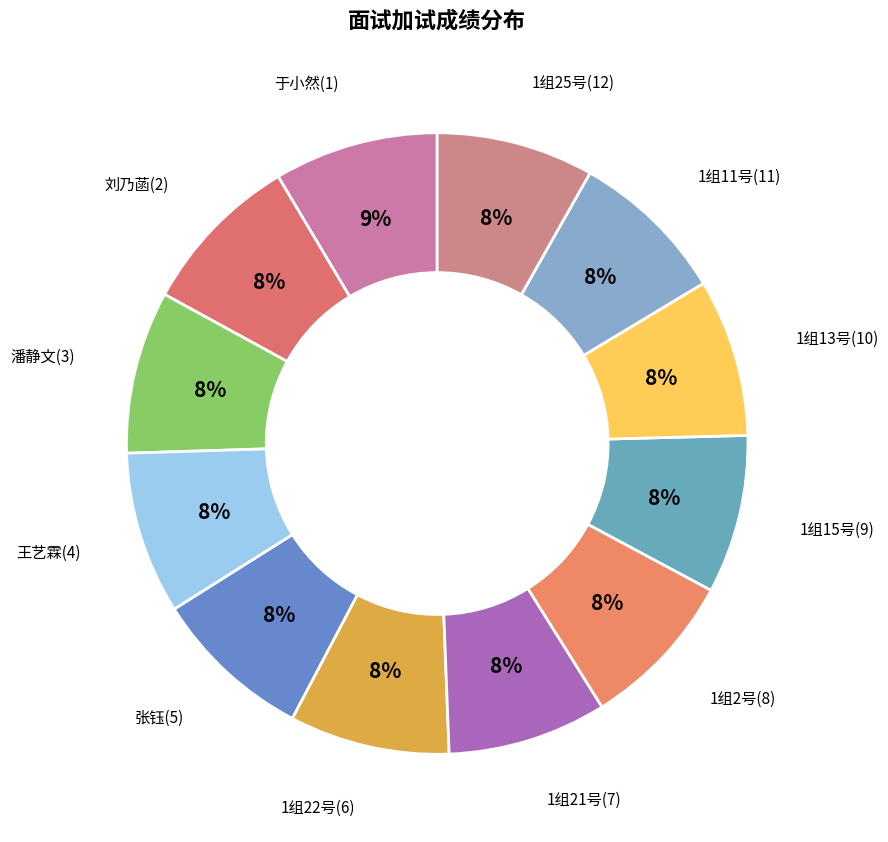

To the nearest percent, what is the average slice percentage?

8%